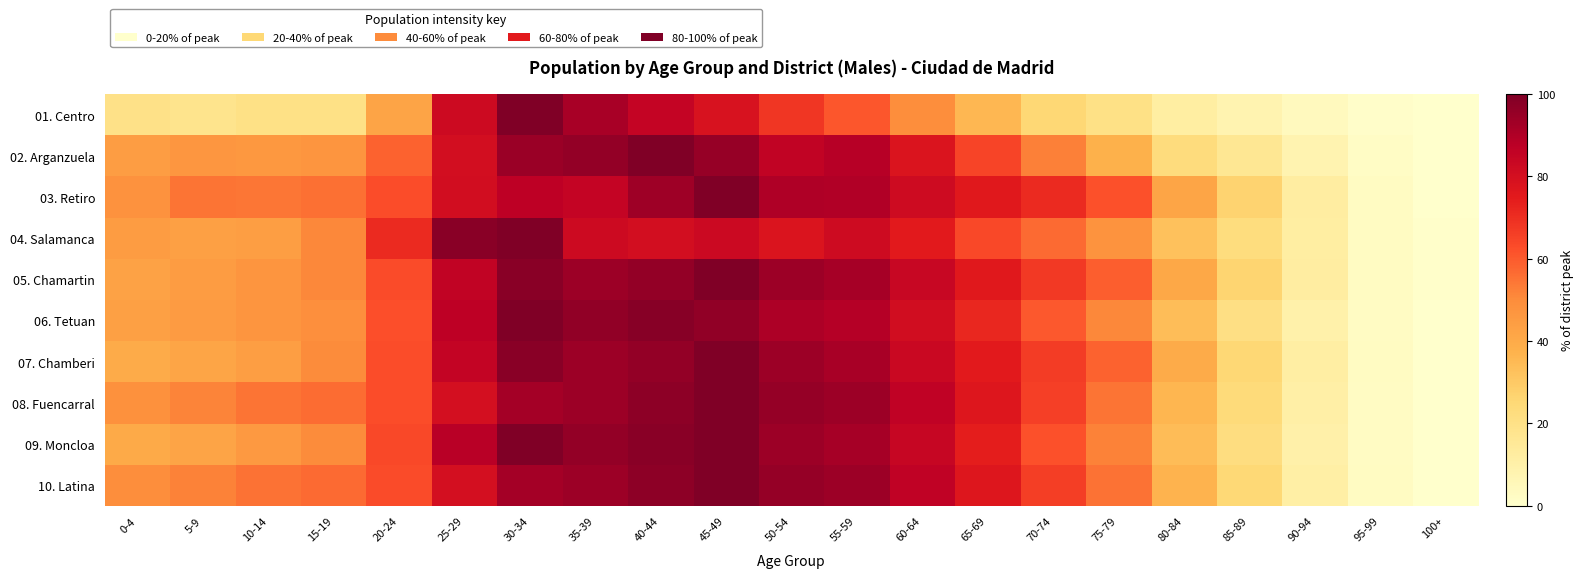

At which category is the sum across all series the highest?

30-34